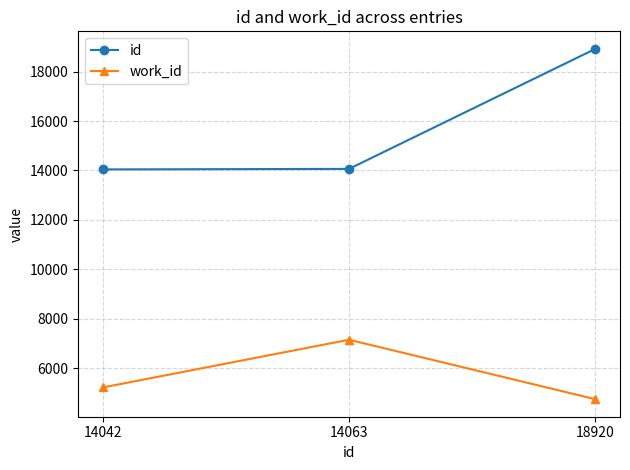

Rank the series at 18920 from highest to lowest value.

id, work_id